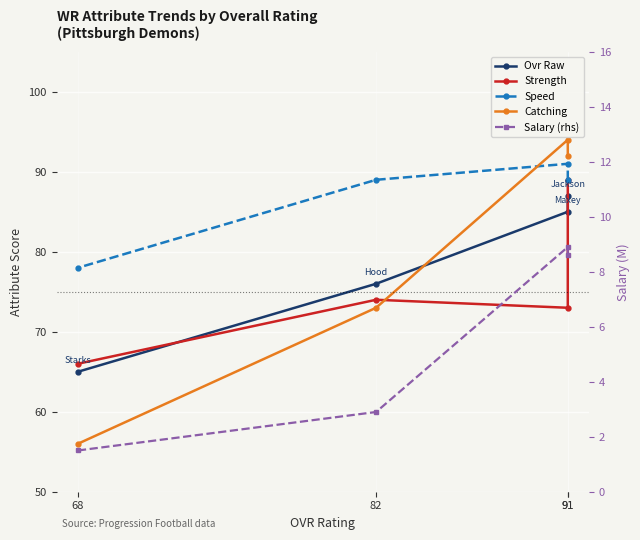

Rank the series by their maximum value, from highest to lowest.

Catching, Speed, Strength, Ovr Raw, Salary (rhs)